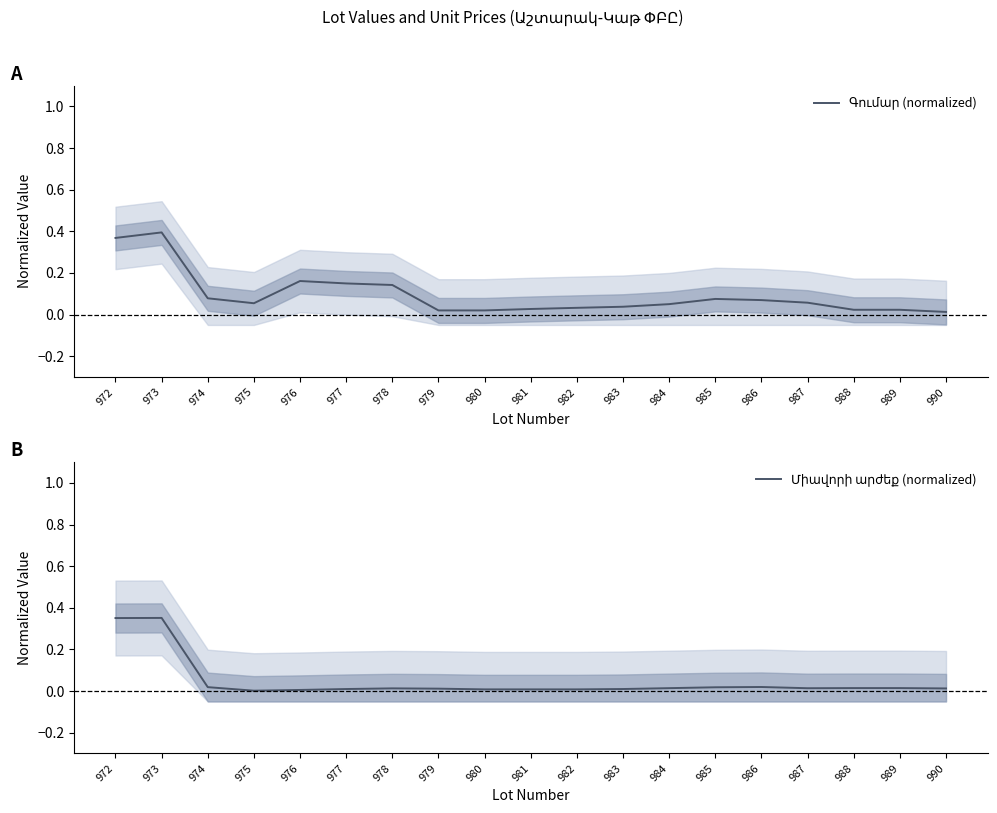

Rank the series at 977 from lowest to highest value.

Միավորի արժեք (normalized), Գումար (normalized)